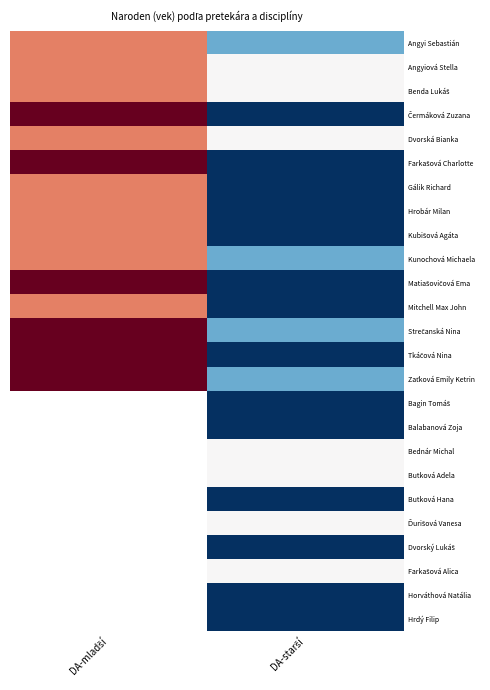

The value of Farkašová Alica at DA-starší is 15.0. True or false?

True